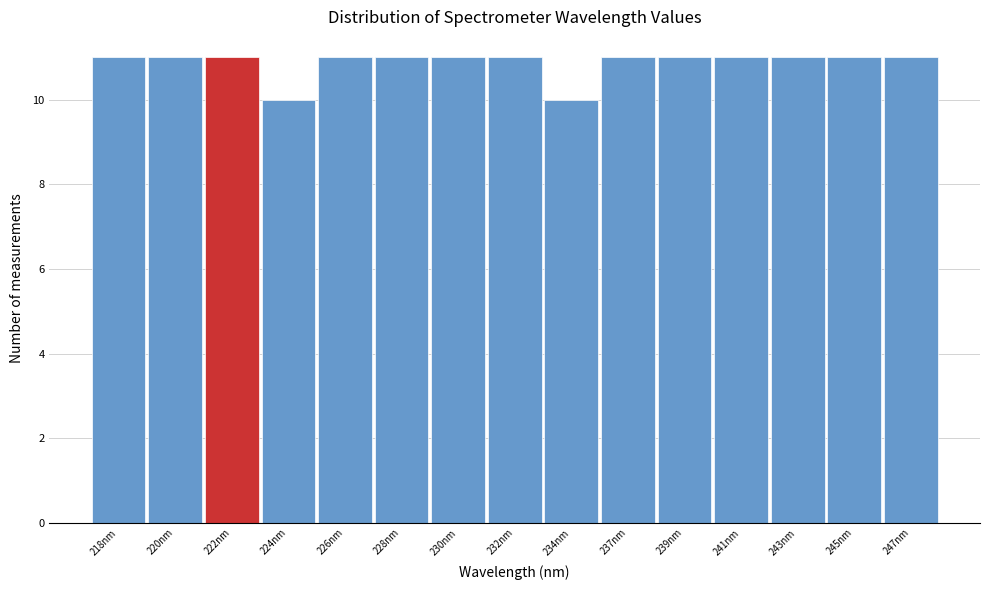

Reading right to left, extract all data points from this chart.

11	11	11	11	11	11	10	11	11	11	11	10	11	11	11